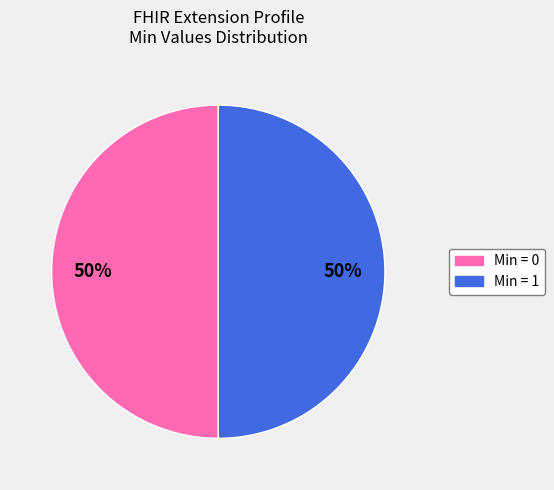

To the nearest percent, what is the average slice percentage?

50%